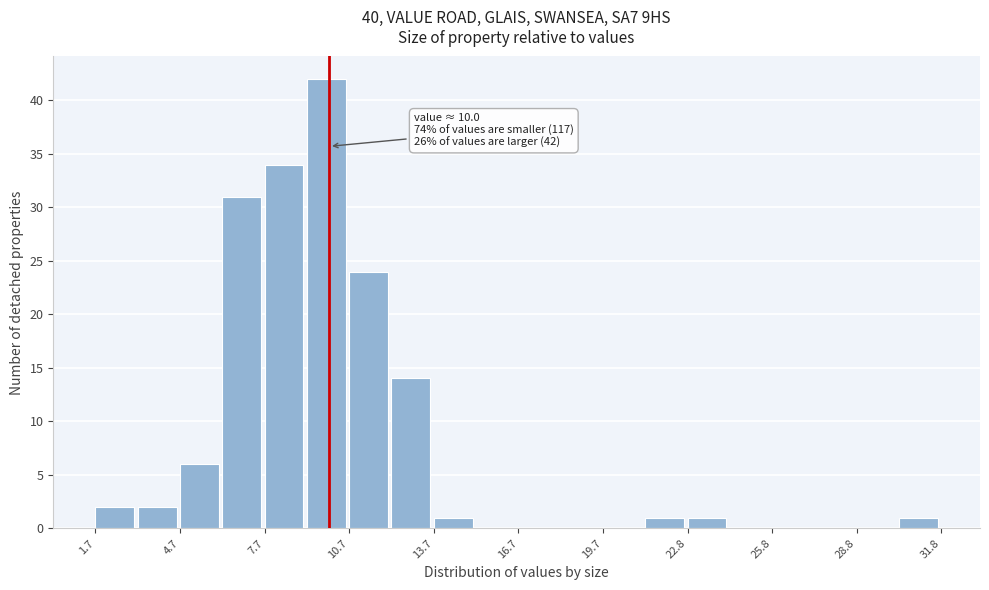

Read against the x-axis, roughly where is the centre of the tallest bar?

10.0